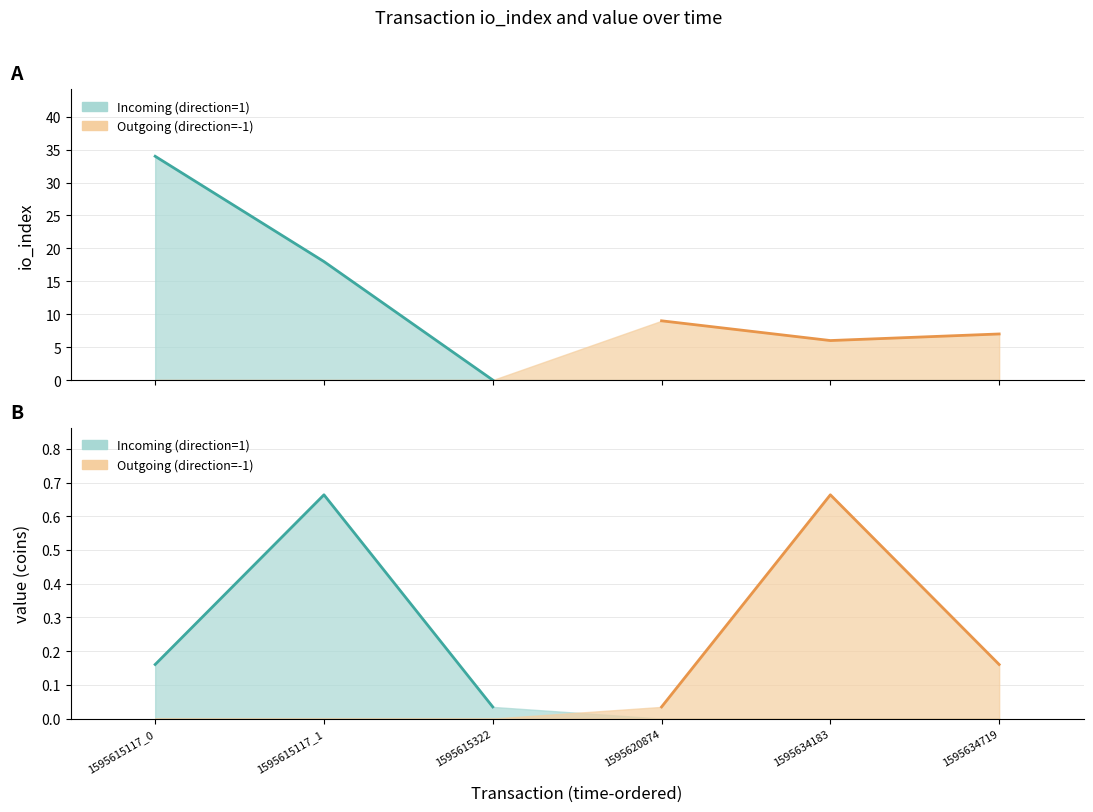

Reading left to right, extract all data points from this chart.

io_index: 34.0	18.0	0.0	9.0	6.0	7.0
value: 0.2	0.7	0.0	0.0	0.7	0.2